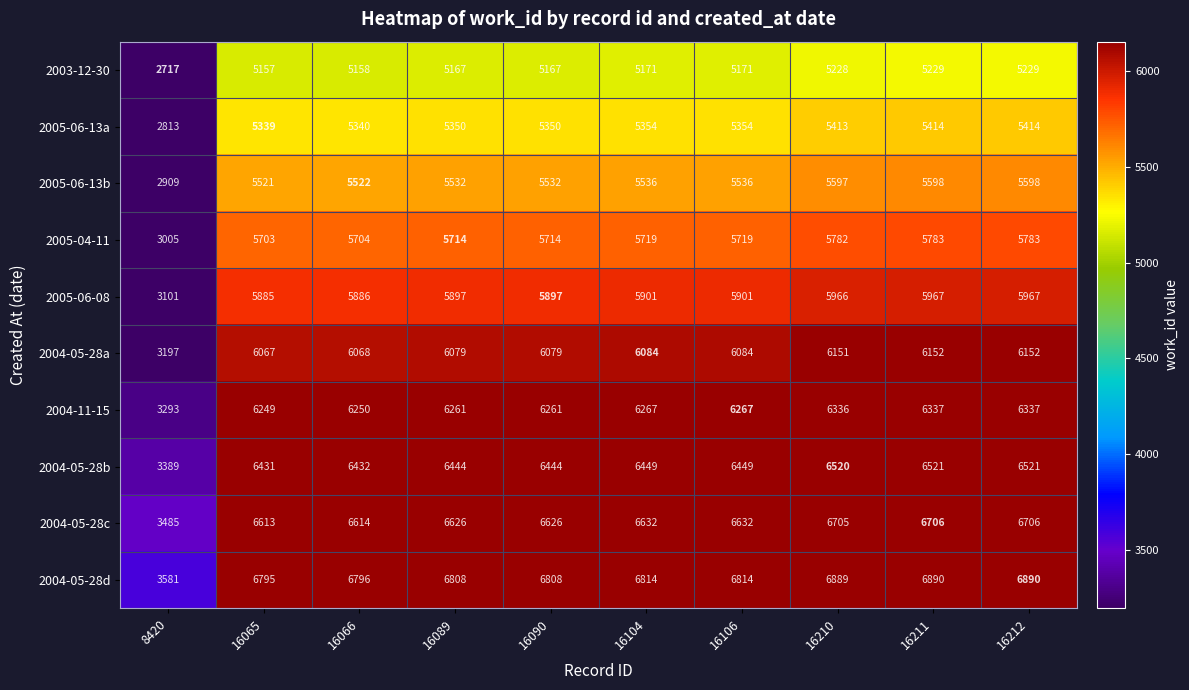

Which series has the largest range (max minus min)?

2004-05-28d